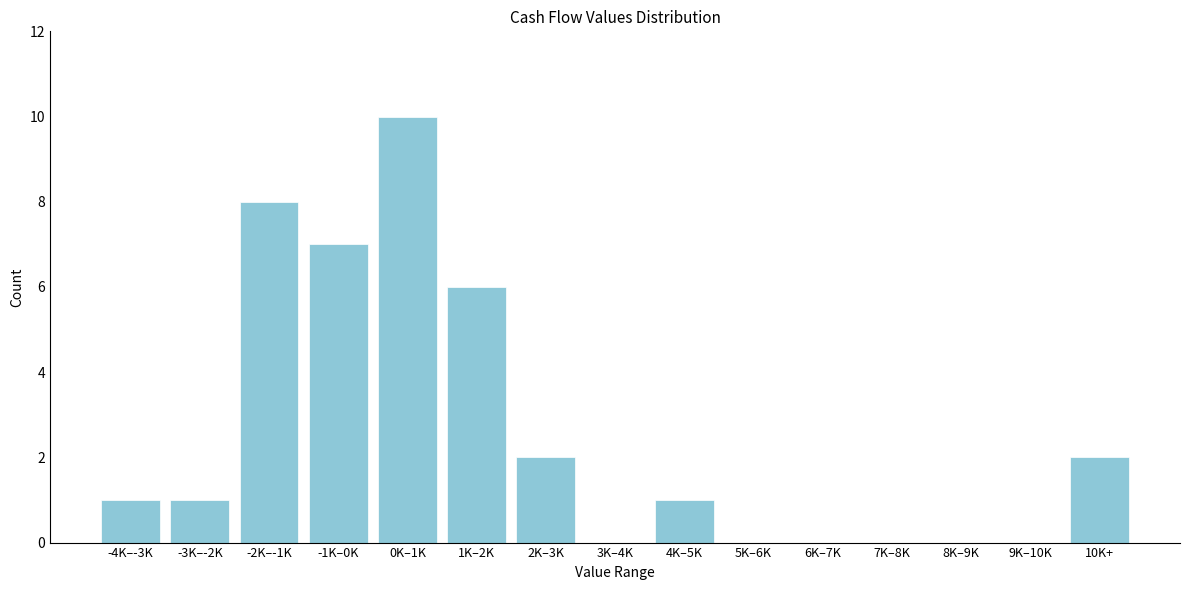

Reading left to right, list all the values displayed in this chart.

-4K–-3K=1	-3K–-2K=1	-2K–-1K=8	-1K–0K=7	0K–1K=10	1K–2K=6	2K–3K=2	3K–4K=0	4K–5K=1	5K–6K=0	6K–7K=0	7K–8K=0	8K–9K=0	9K–10K=0	10K+=2